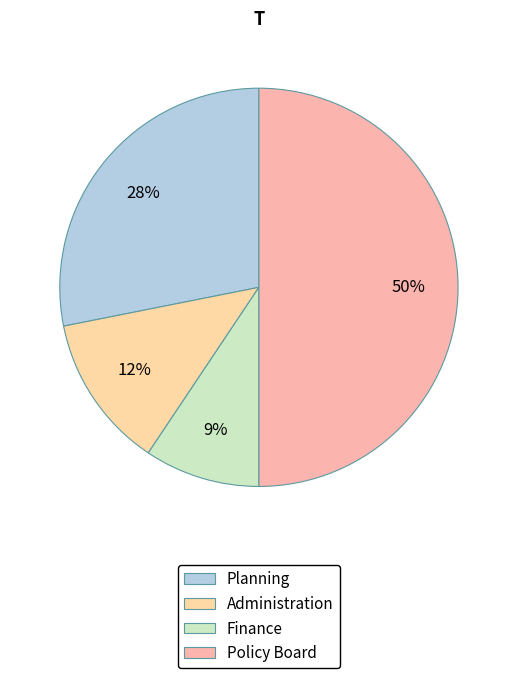

To the nearest percent, what is the difference between the Finance and Policy Board slice percentages?

41%